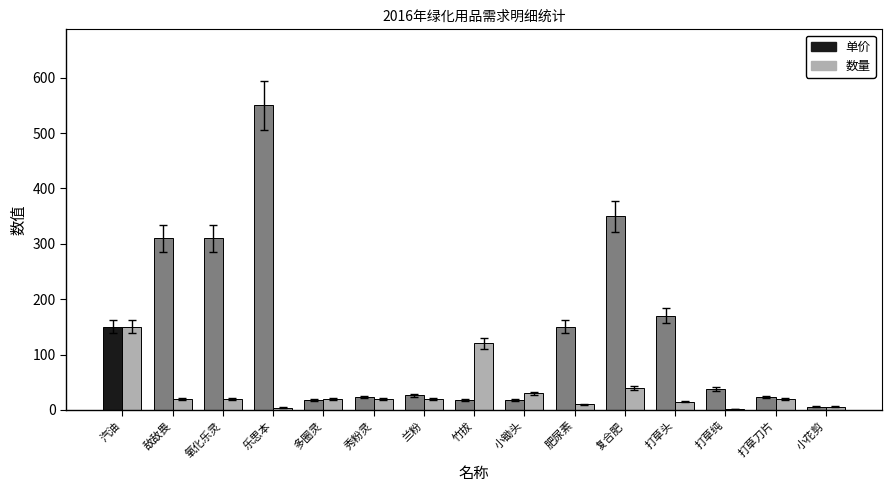

The 数量 series shows 65 at 竹拔. True or false?

False